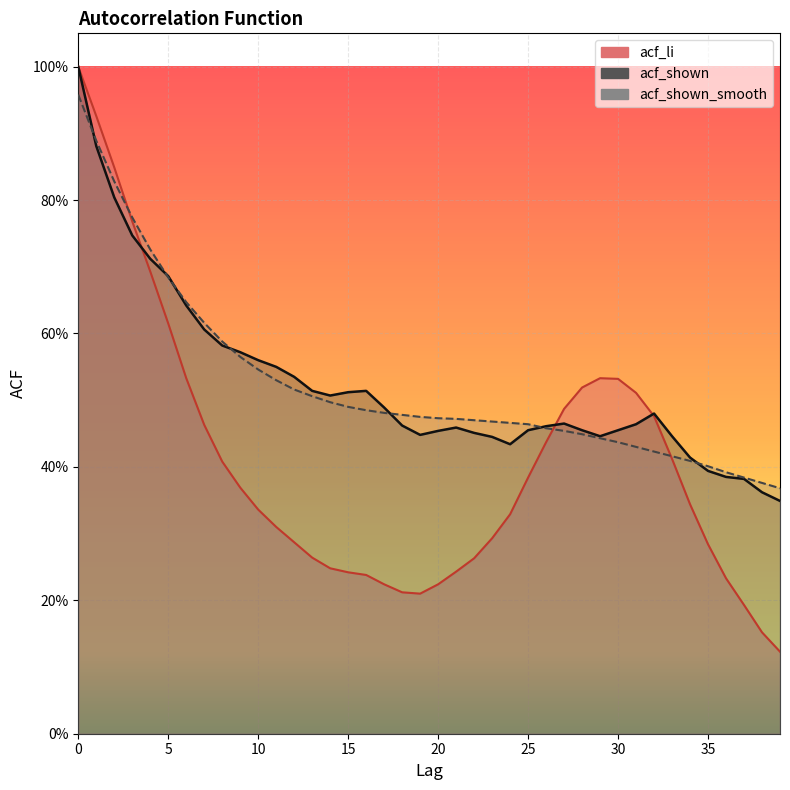

Does the chart display data point markers on the line(s)?

No